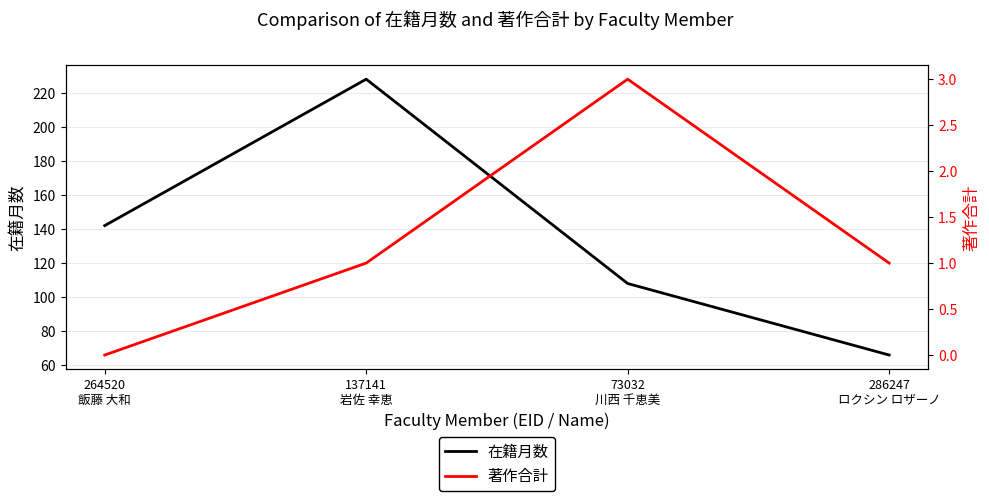

Where does the 著作合計 series first go above 1?

73032
川西 千恵美